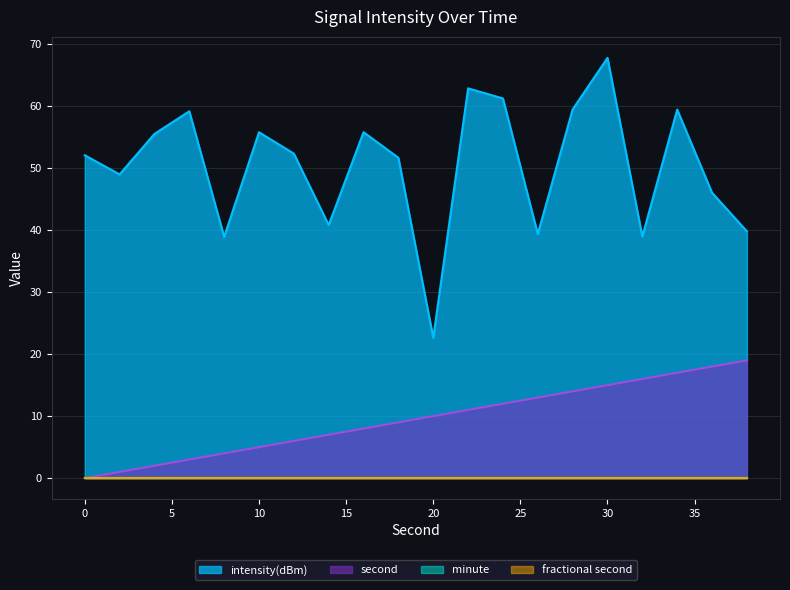

Does the chart have visible grid lines?

Yes